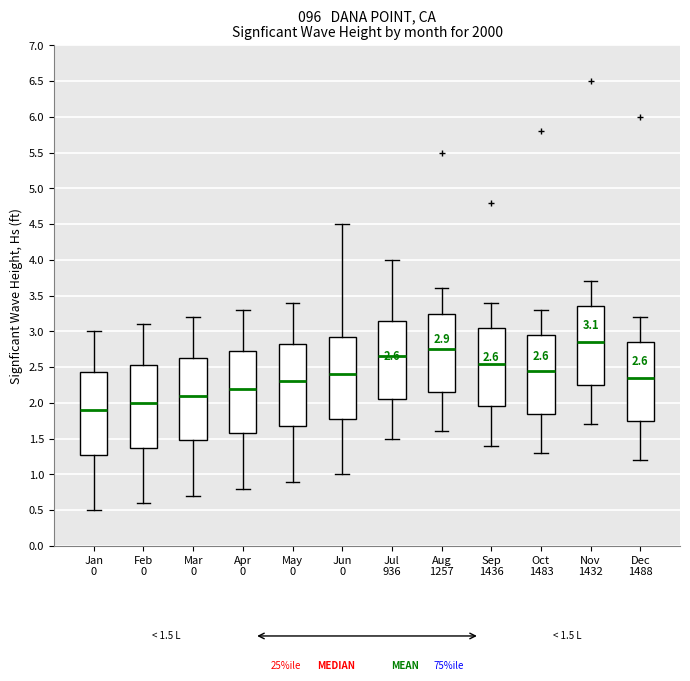

Which box has the lowest median line?

Jan 0